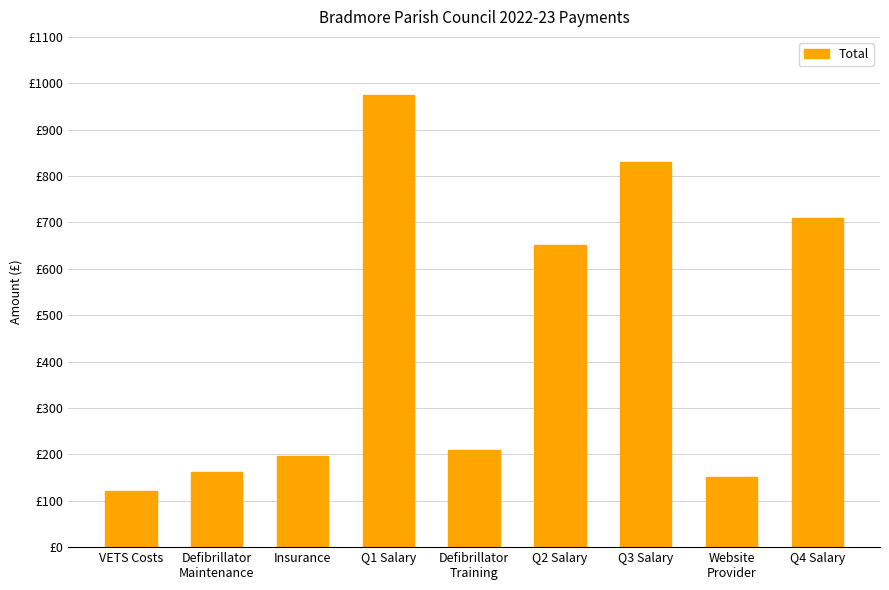

What is the greatest value displayed?

975.4